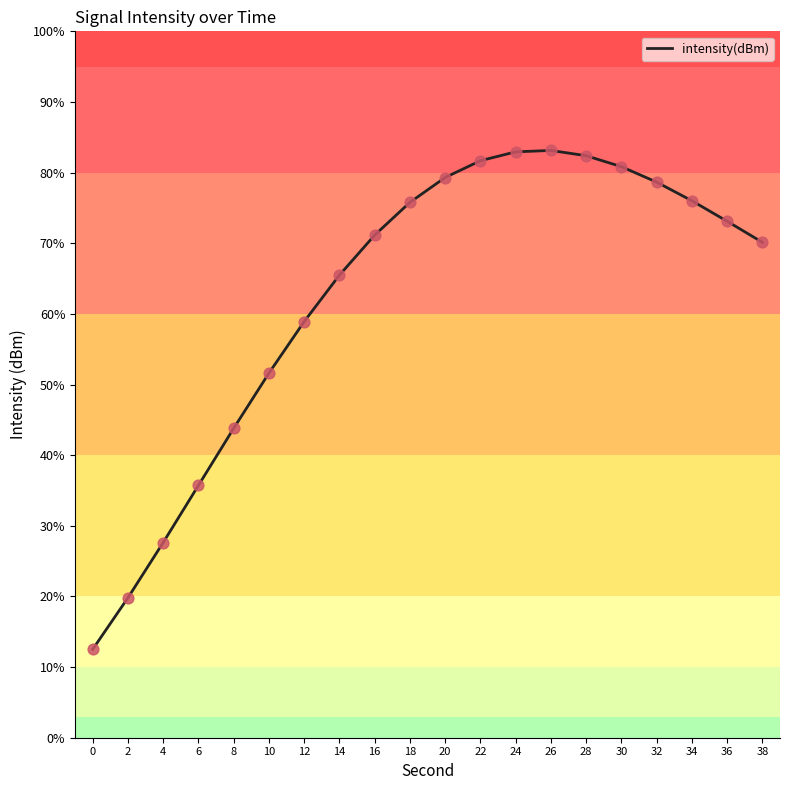

What is the change in value from 4 to 30?

+53.2